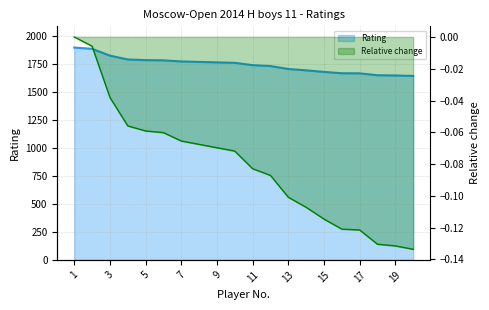

True or false: the data shows 1737 at 11.

True